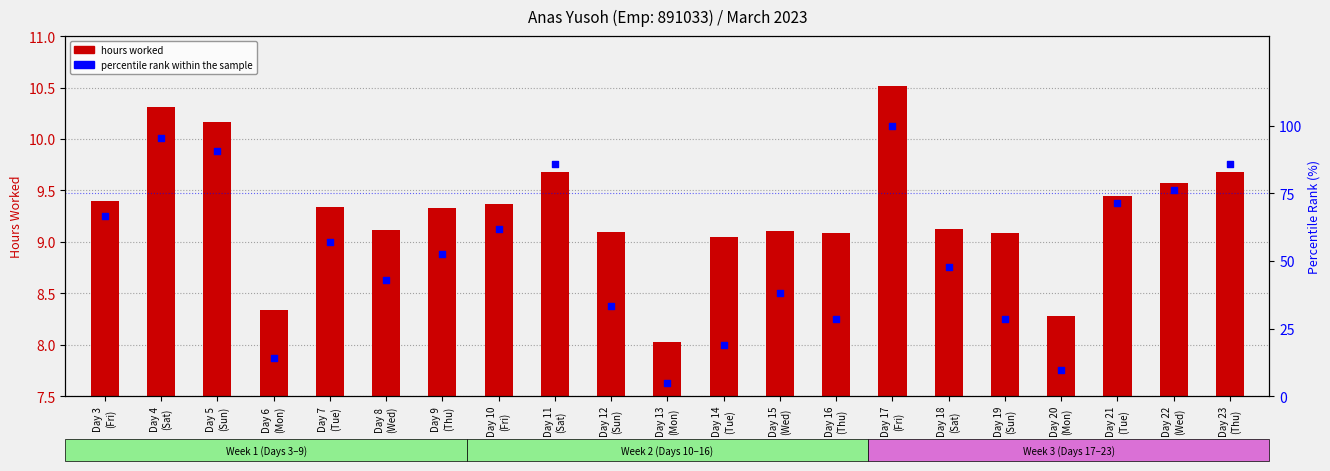

What is the total value across all series at Day 23
(Thu)?

95.4